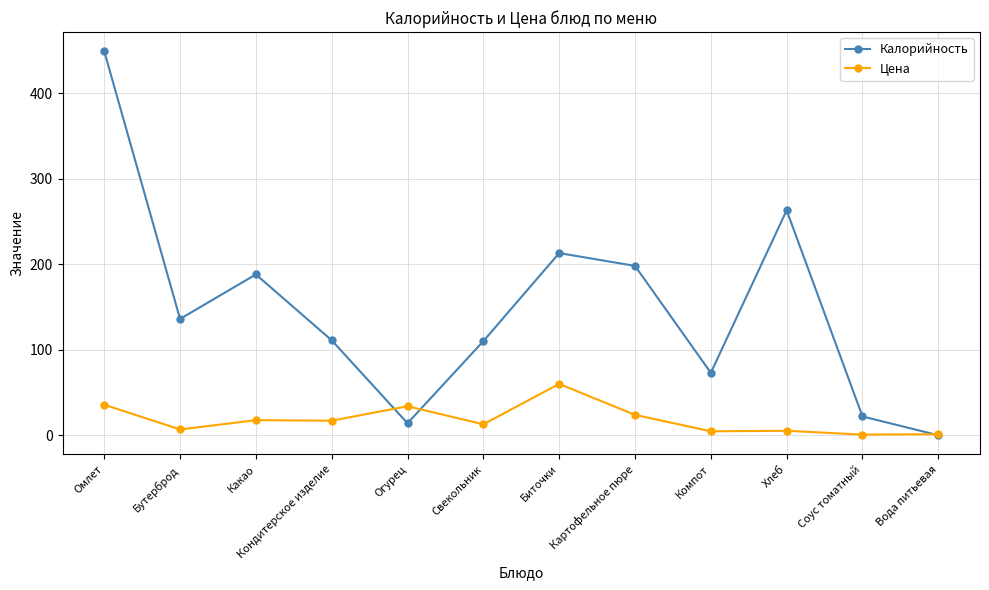

Is this an area chart (filled region under the line)?

No